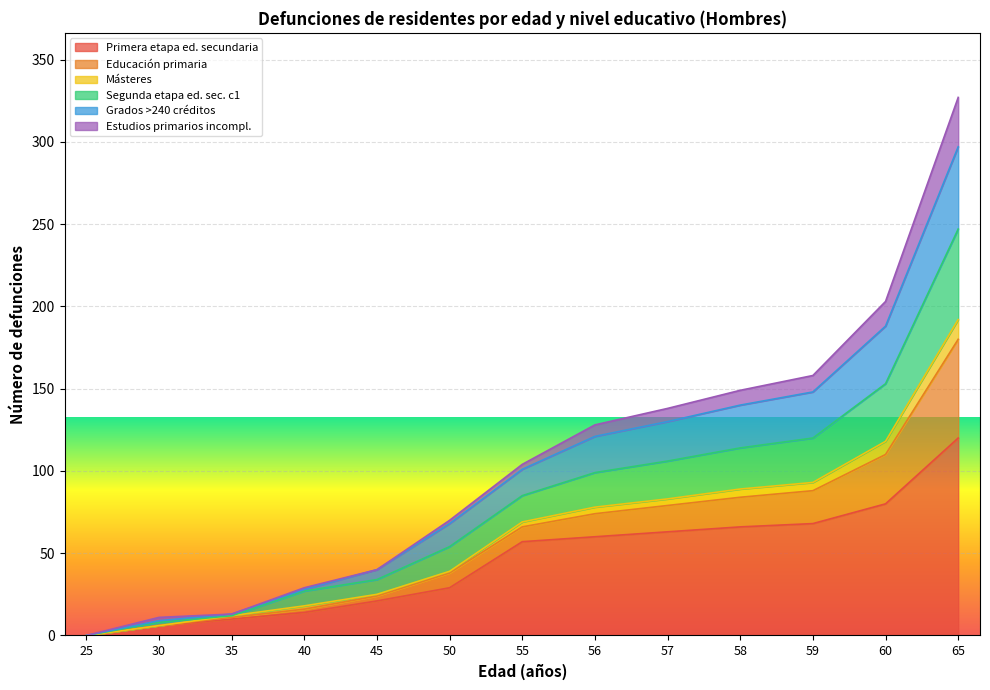

What is the maximum value for Primera etapa ed. secundaria?

120